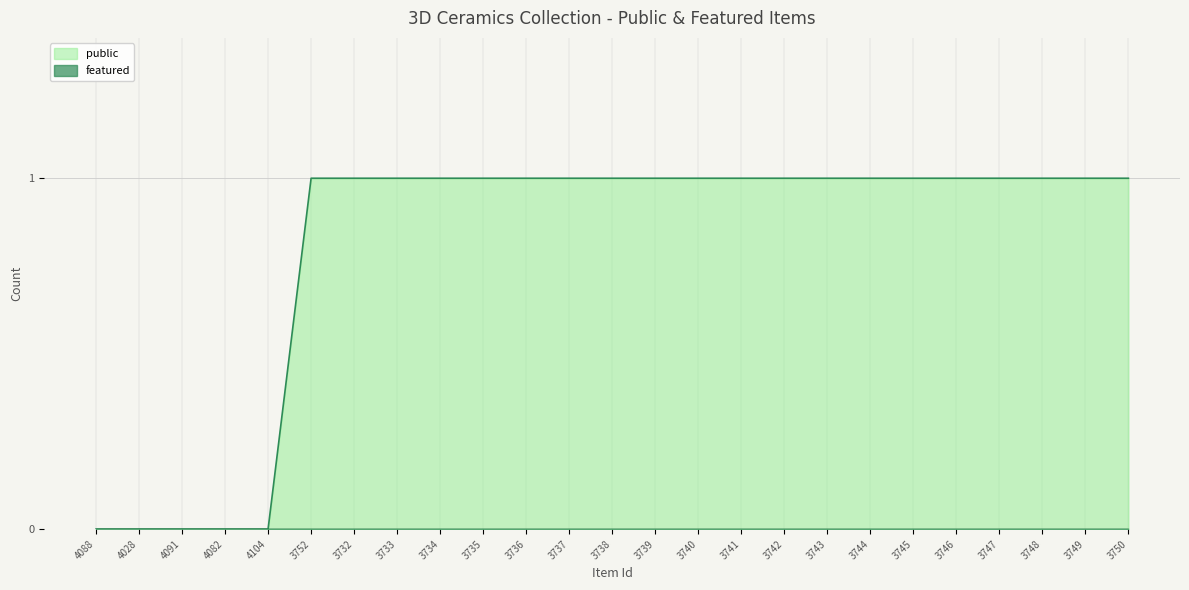

Where is the data nearest to the value 0?

4088